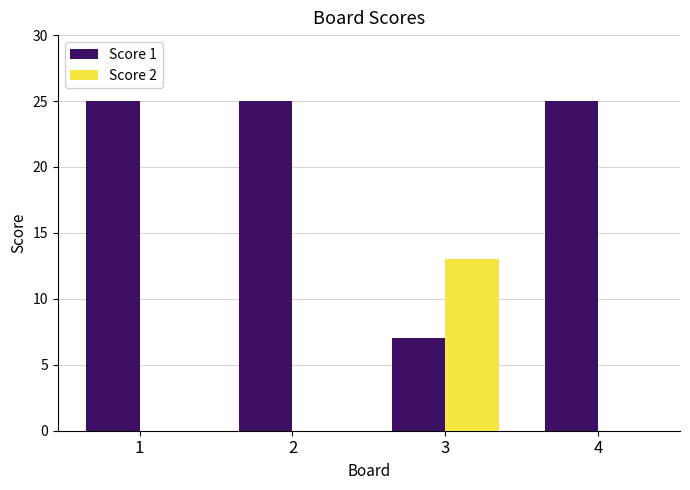

What is the spread (max minus min) of values at 1?

25